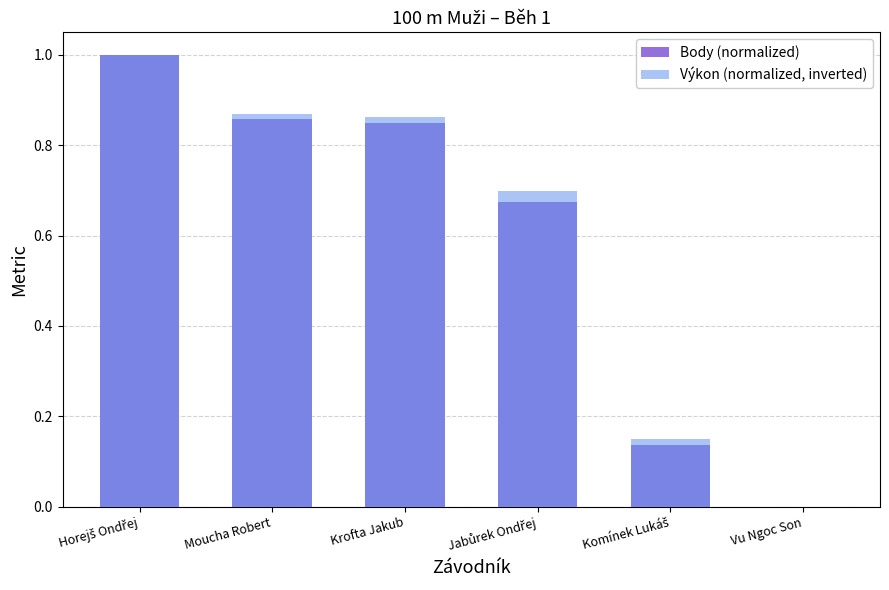

Which series has the largest total across all categories?

Výkon (normalized, inverted)